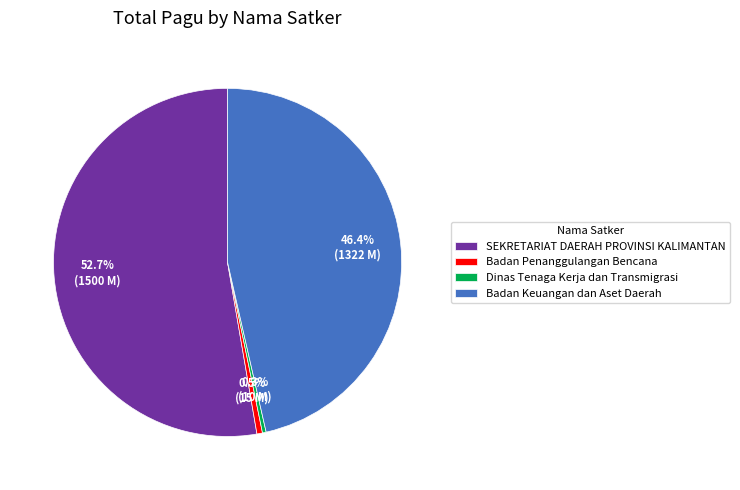

Count the number of slices in the pie.

4